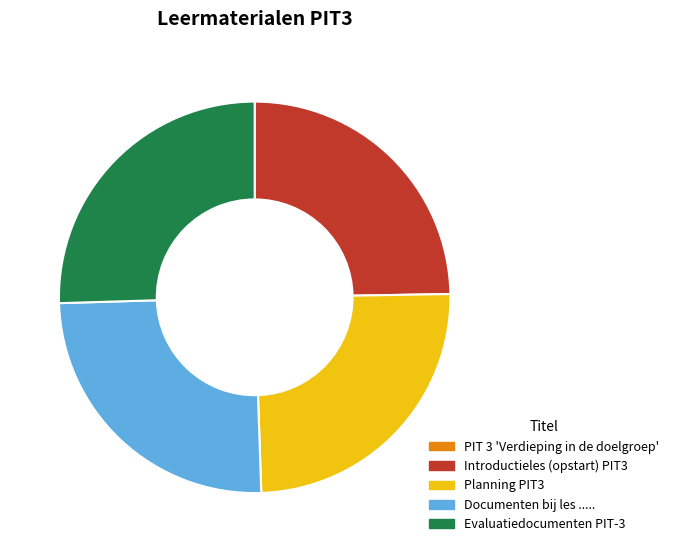

The Introductieles (opstart) PIT3 slice represents 39% of the pie. True or false?

False